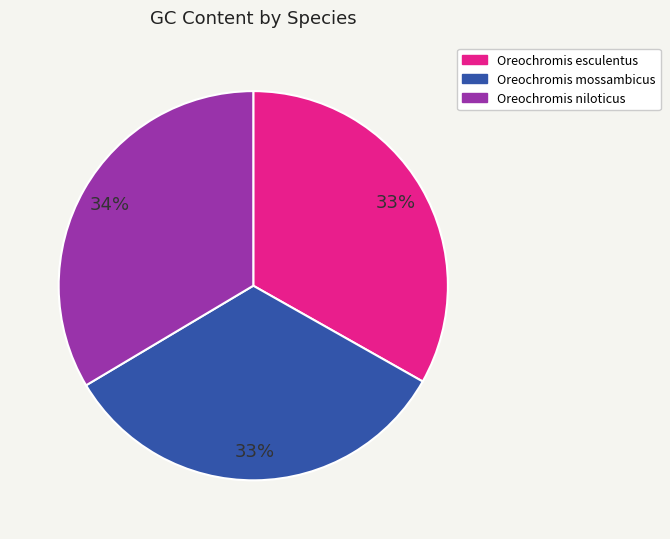

Does any single category account for the majority?

No